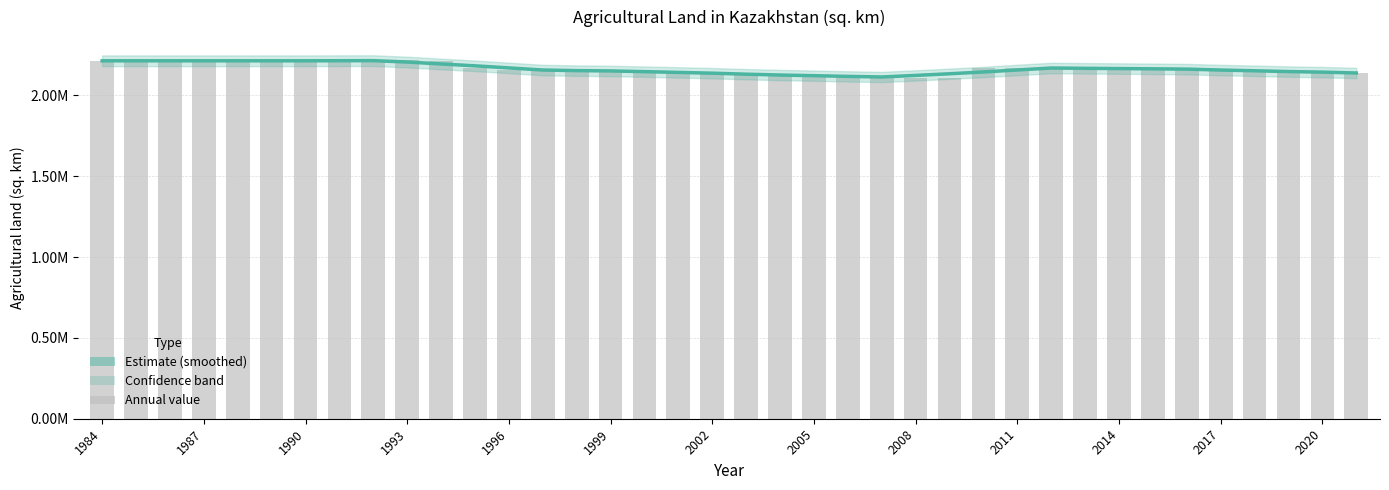

How many bars are there in total?

38